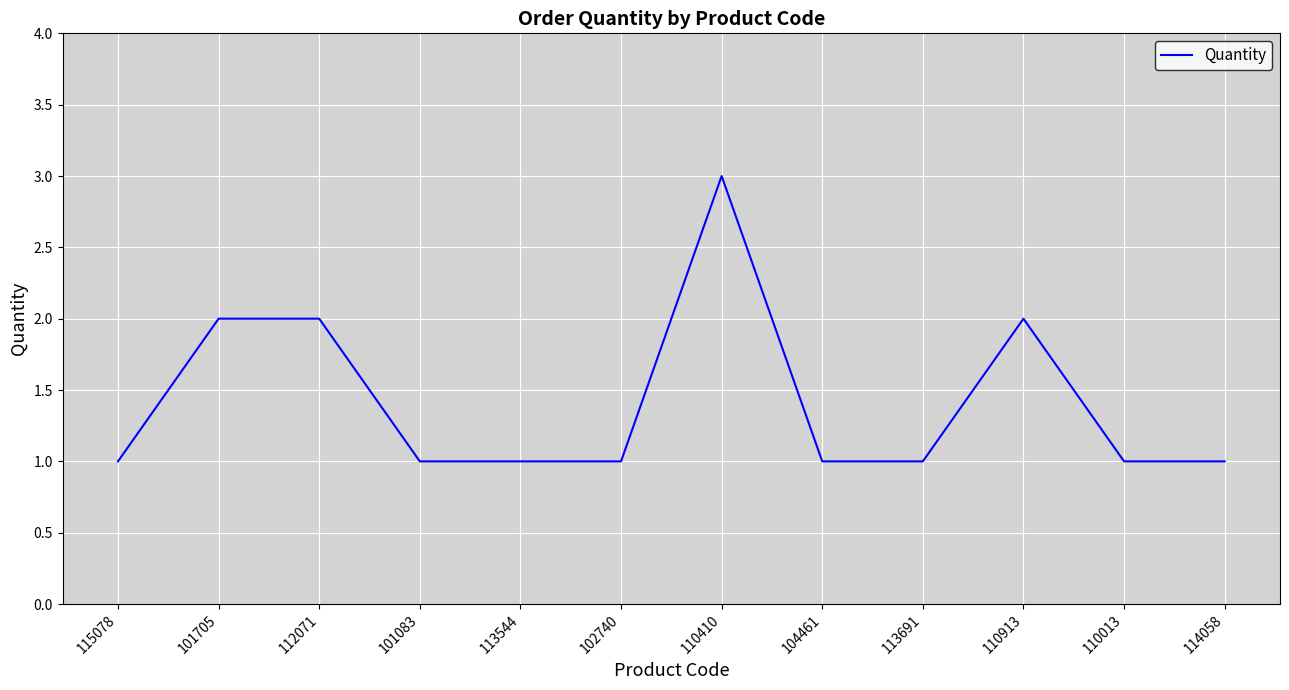

True or false: there are more than 1 points higher than both neighbors.

True